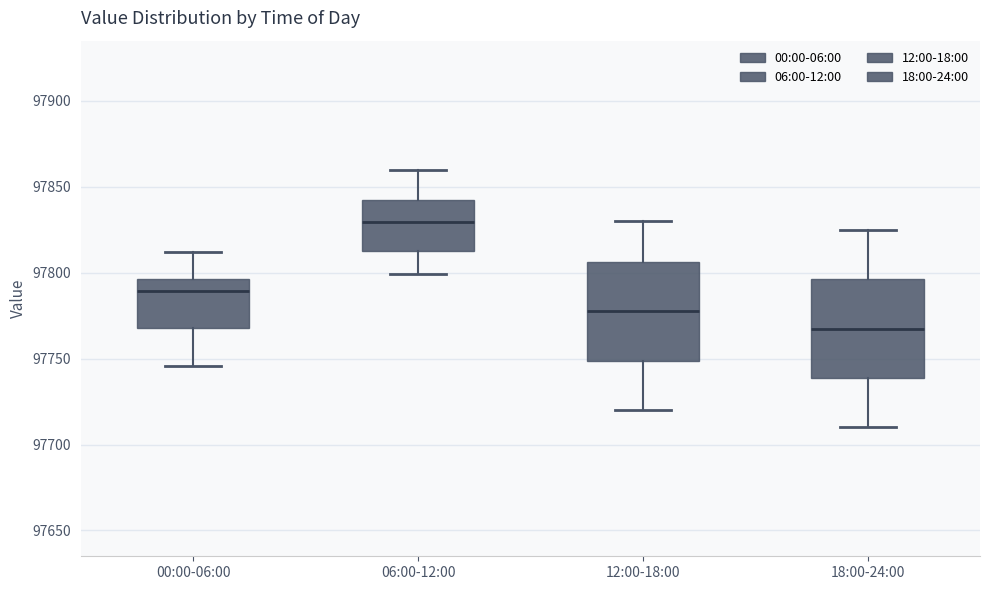

Reading left to right, transcribe this box plot: for each box, give where its median line is, the range the box spans, and where its two whiskers end, as read against the y-axis. The values are not printed on the chart, so give them approximately, as read against the axis.

00:00-06:00: median 97790, box 97770 to 97795, whiskers 97745 to 97810
06:00-12:00: median 97830, box 97815 to 97845, whiskers 97800 to 97860
12:00-18:00: median 97780, box 97750 to 97805, whiskers 97720 to 97830
18:00-24:00: median 97770, box 97740 to 97795, whiskers 97710 to 97825